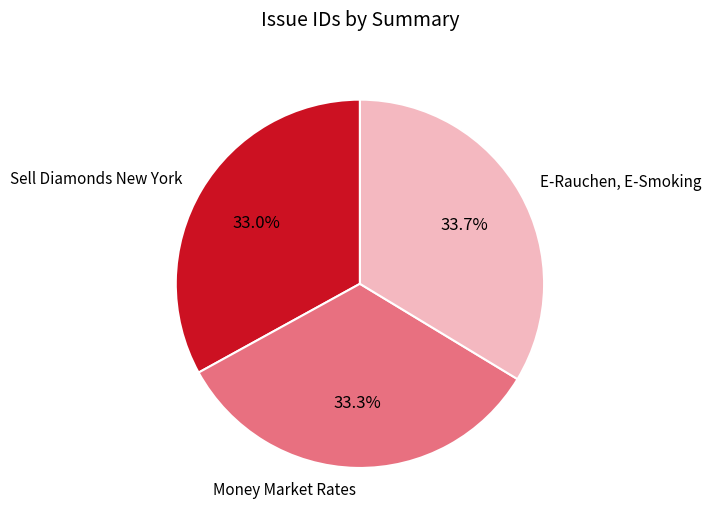

Does any single category account for the majority?

No